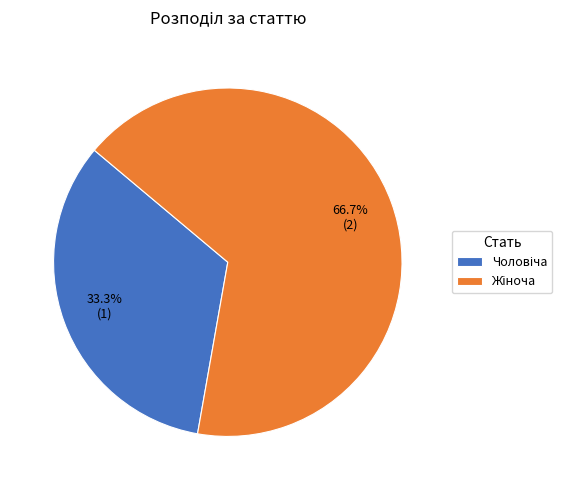

Is there a majority slice in this chart?

Yes